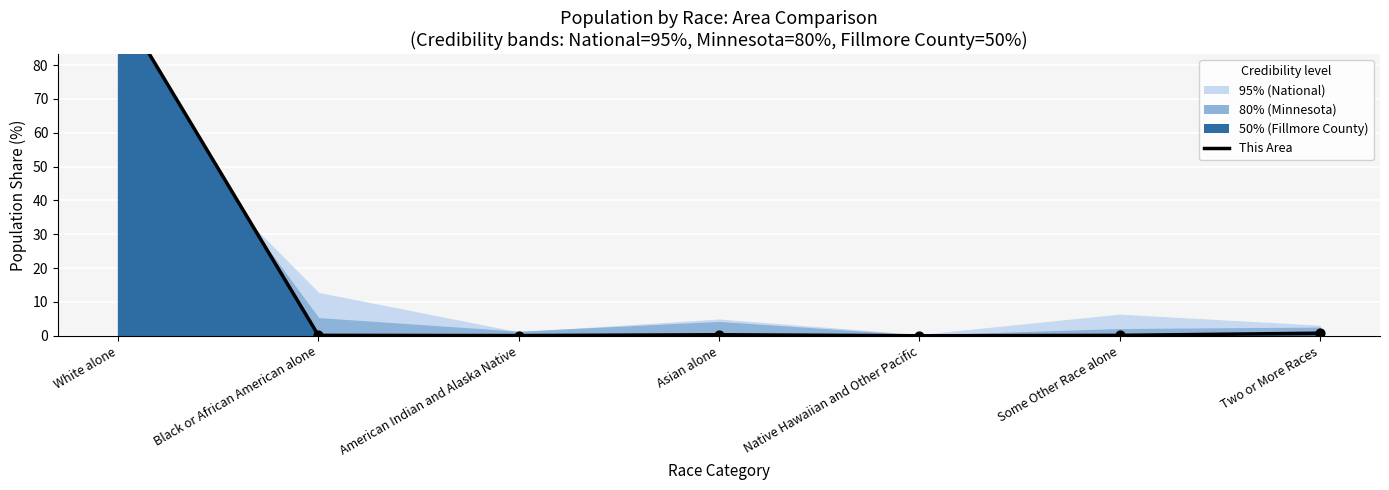

Between American Indian and Alaska Native and Some Other Race alone, which is larger?

Some Other Race alone